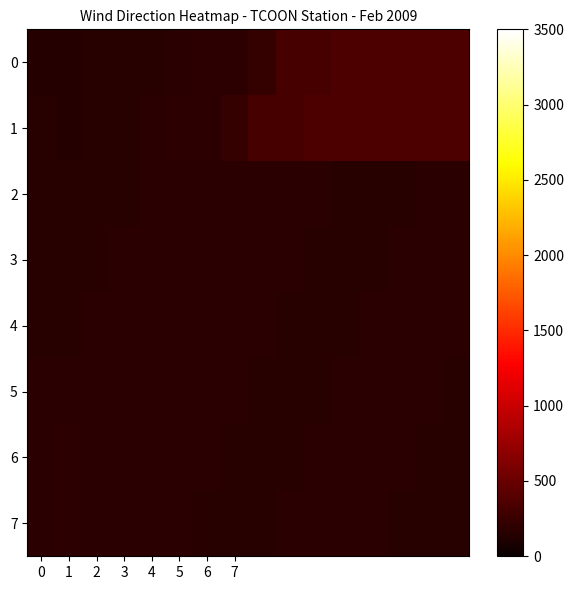

At which category is the sum across all series the highest?

12